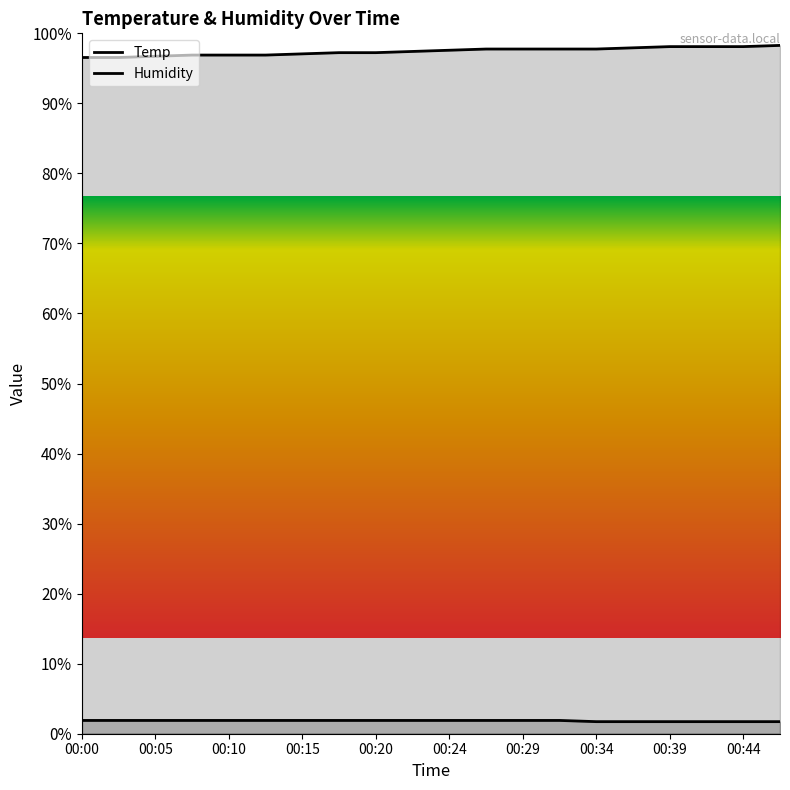

True or false: Humidity and Temp cross at least once.

False